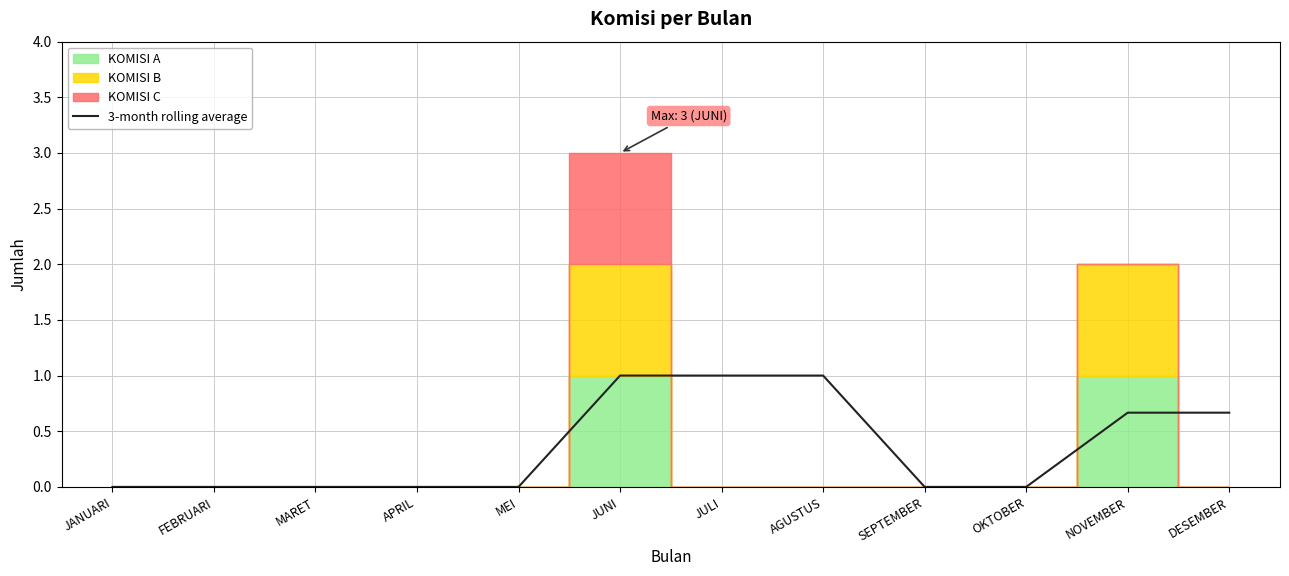

What is the difference between the maximum and minimum values?

1.0